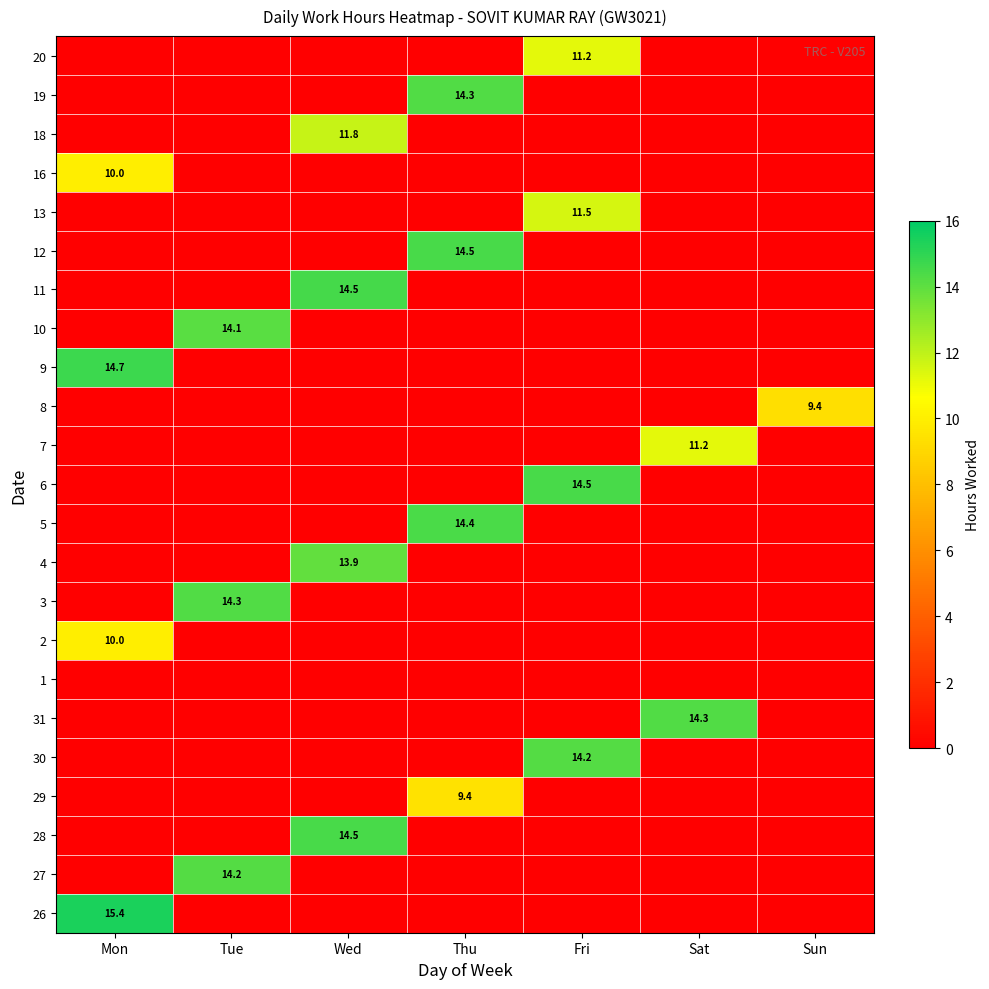

At which category does the chart reach its minimum across all series?

Tue